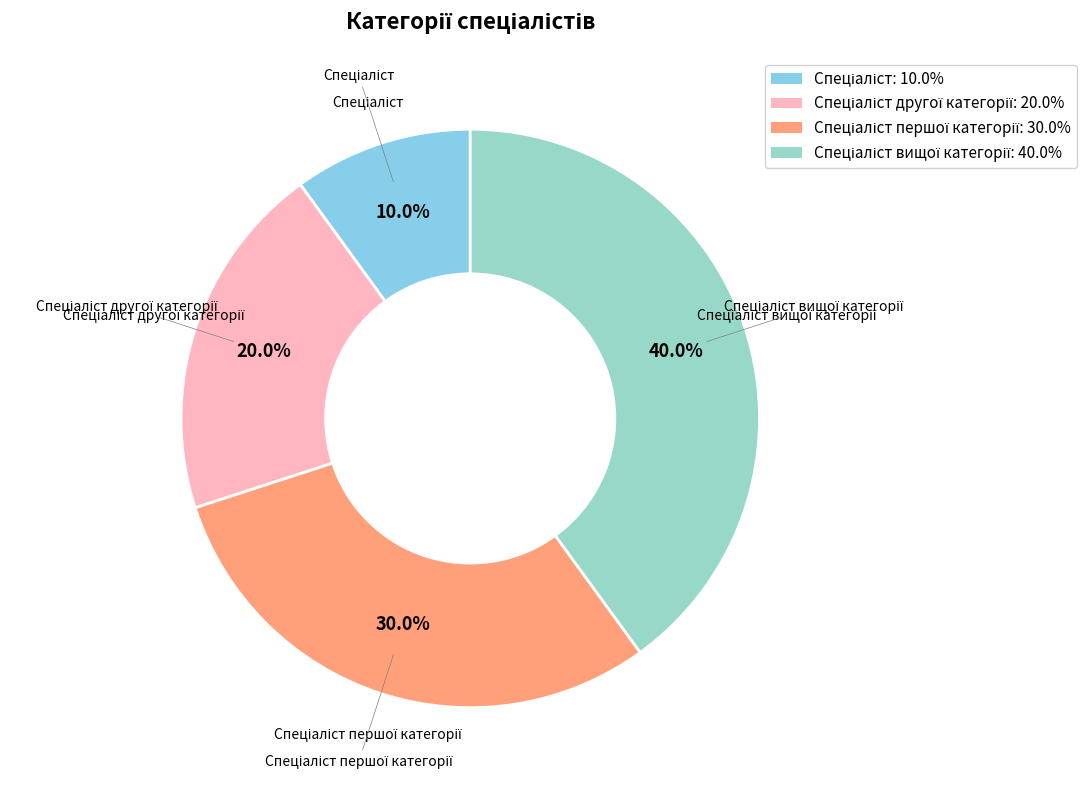

Is there a majority slice in this chart?

No